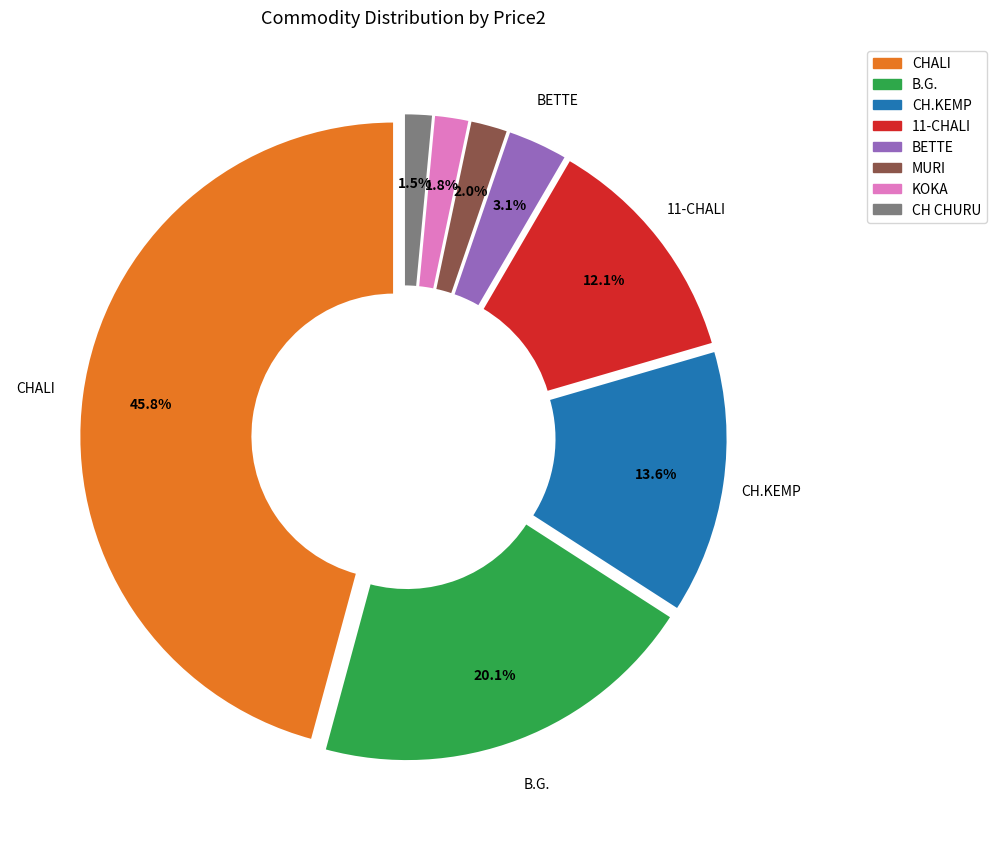

Between CH CHURU and 11-CHALI, which is larger?

11-CHALI